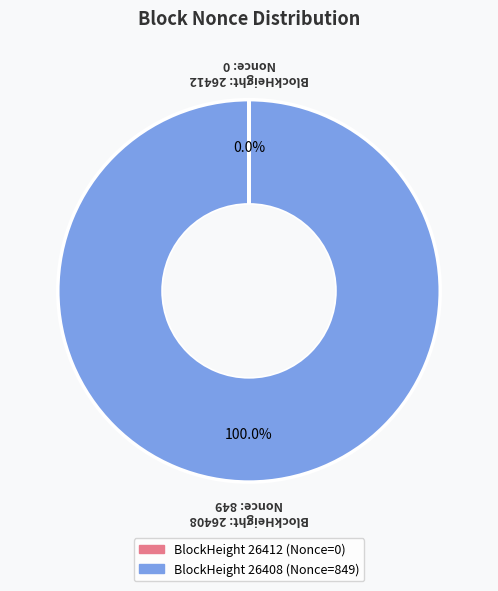

To the nearest percent, what is the average slice percentage?

50%